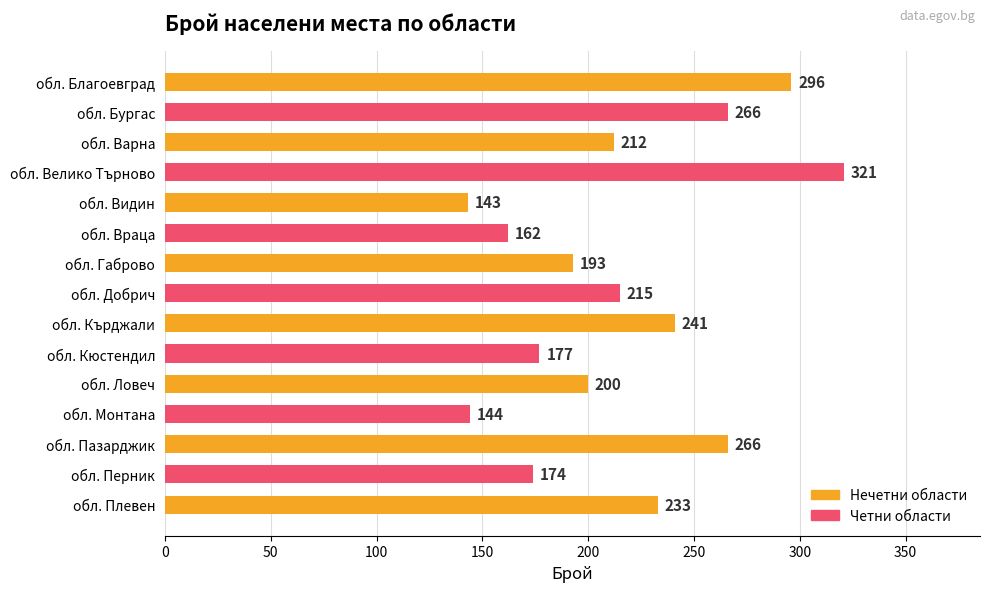

What is the ratio of the value at обл. Кюстендил to the value at обл. Монтана?

1.2